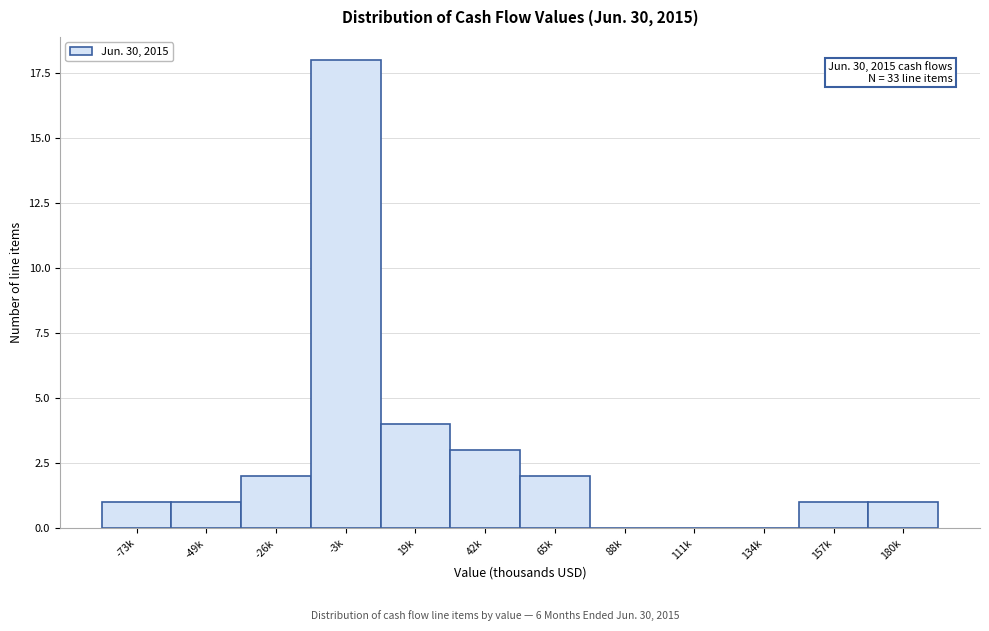

Reading left to right, list all the values displayed in this chart.

-73k=1	-49k=1	-26k=2	-3k=18	19k=4	42k=3	65k=2	88k=0	111k=0	134k=0	157k=1	180k=1